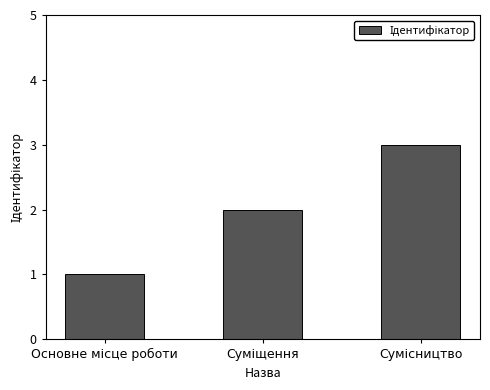

What is the greatest value displayed?

3